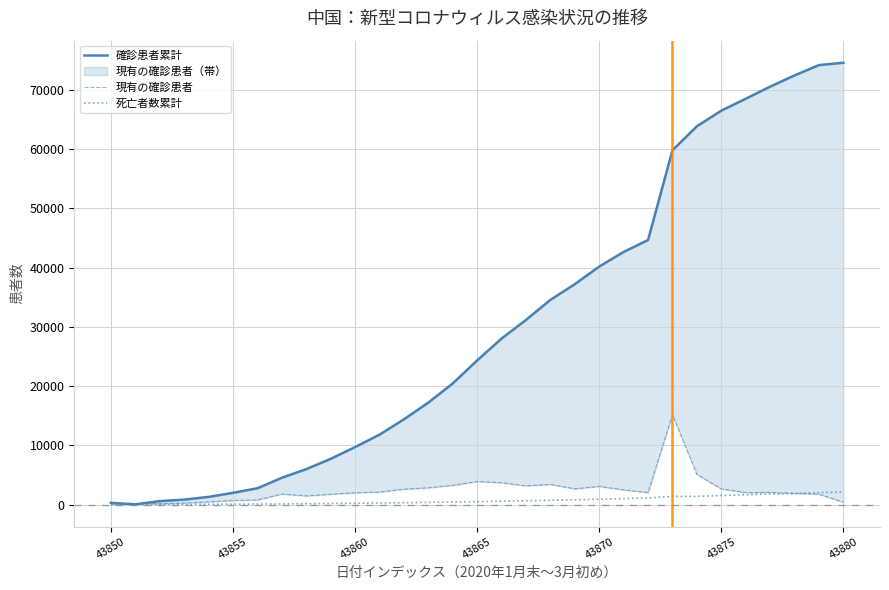

The value of 死亡者数累計 at 43850 is 0. True or false?

True